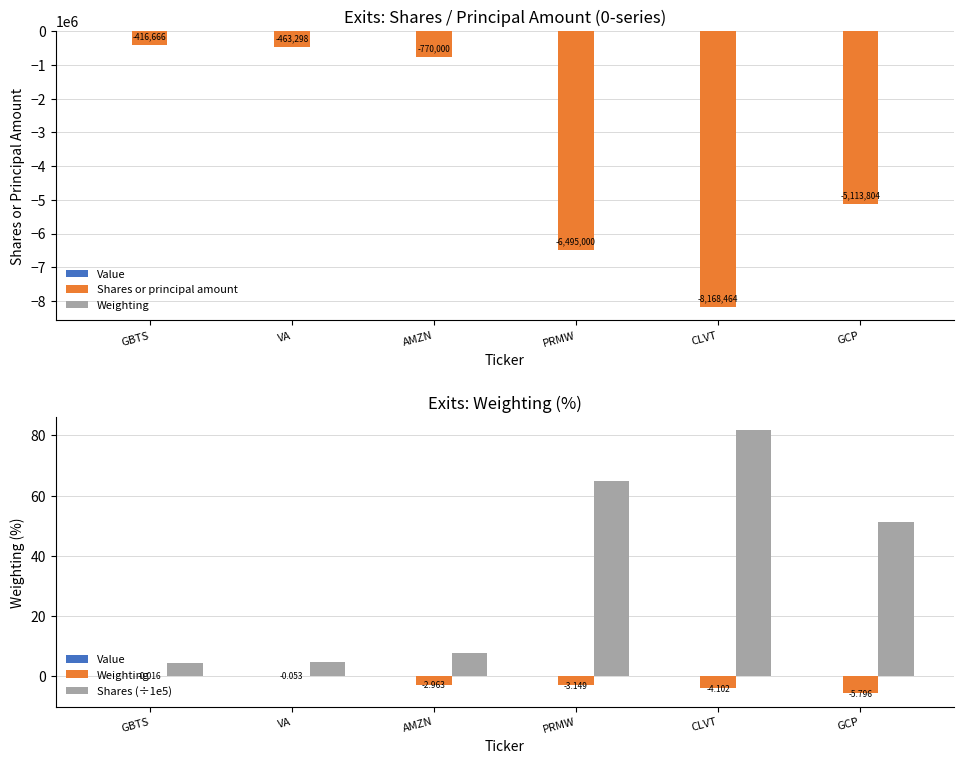

Between PRMW and CLVT, which is larger?

PRMW